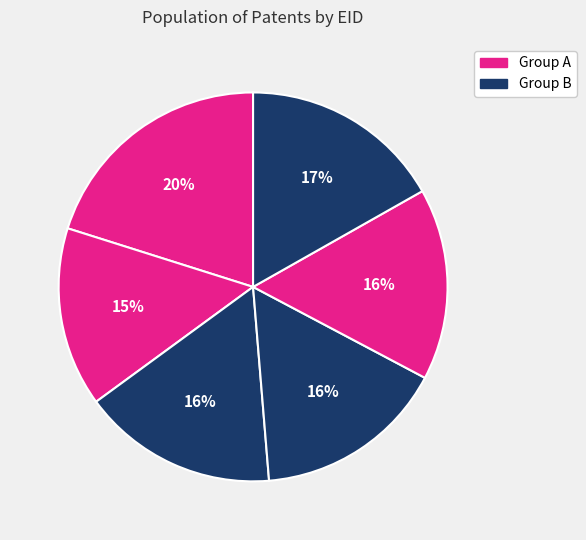

Count the number of slices in the pie.

6